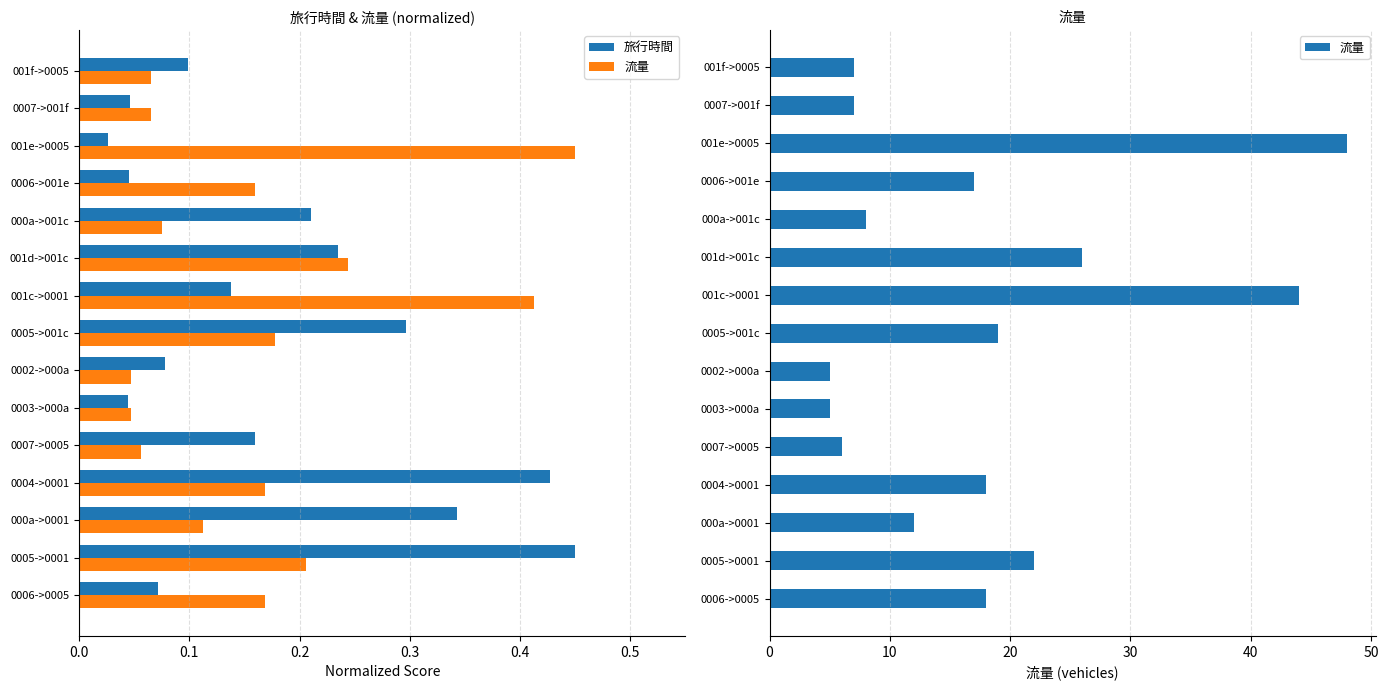

Reading left to right, what are all the values shown in this chart?

旅行時間: 0.1	0.5	0.3	0.4	0.2	0.0	0.1	0.3	0.1	0.2	0.2	0.0	0.0	0.0	0.1
流量: 18.0	22.0	12.0	18.0	6.0	5.0	5.0	19.0	44.0	26.0	8.0	17.0	48.0	7.0	7.0